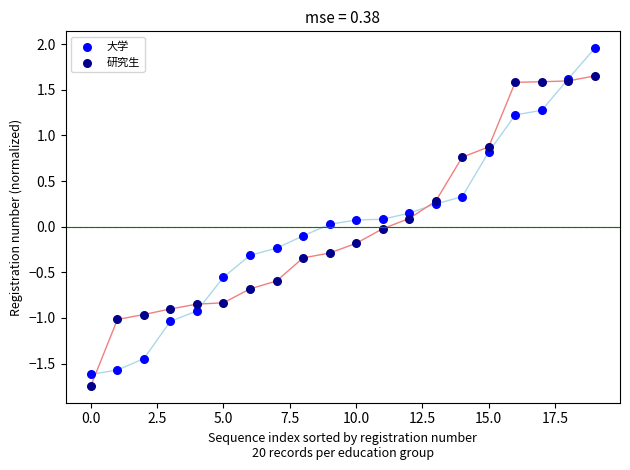

What are all the series names shown in the legend?

大学, 研究生